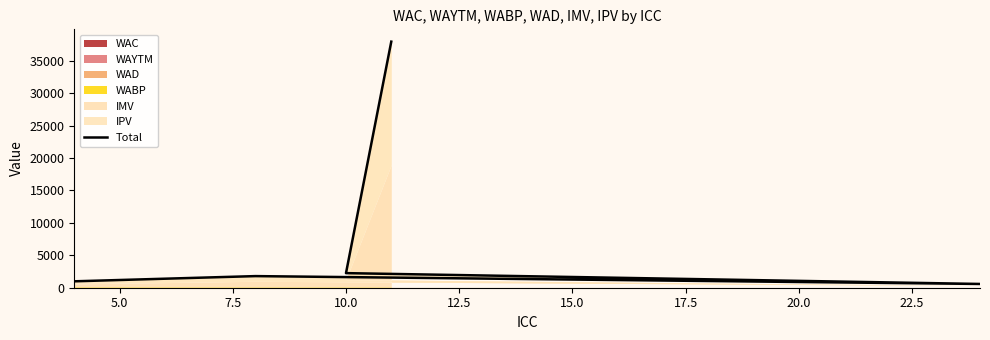

What is the difference between the second highest and second lowest values?

1262.2